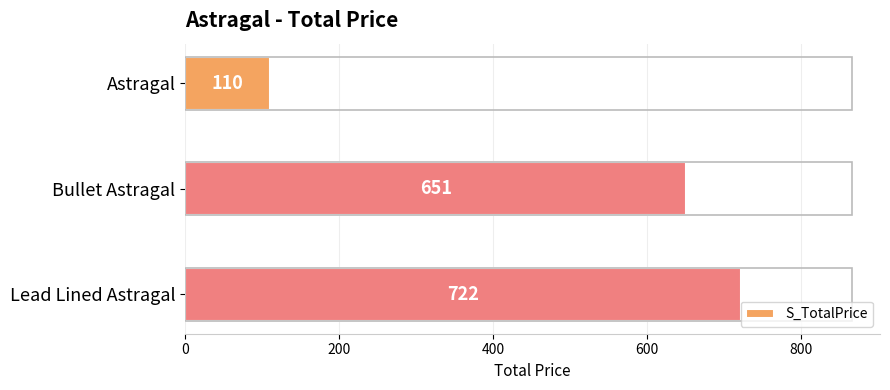

How many categories are shown in the chart?

3